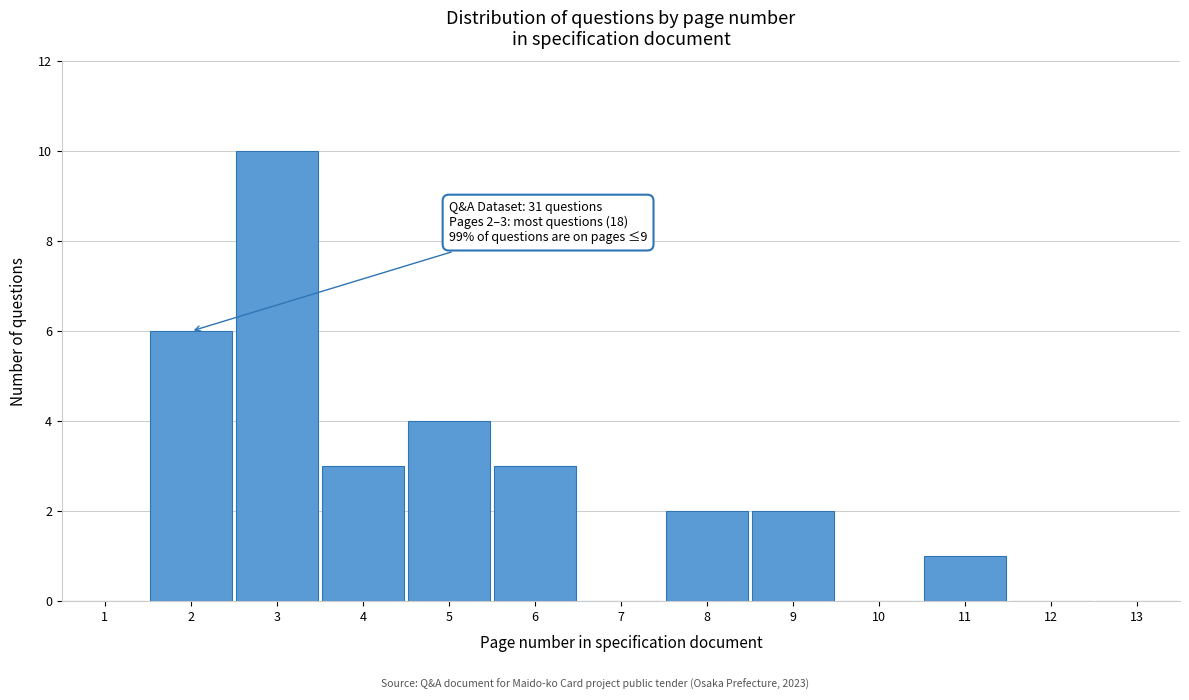

Which range on the x-axis has the tallest bar?

2.5 to 3.5